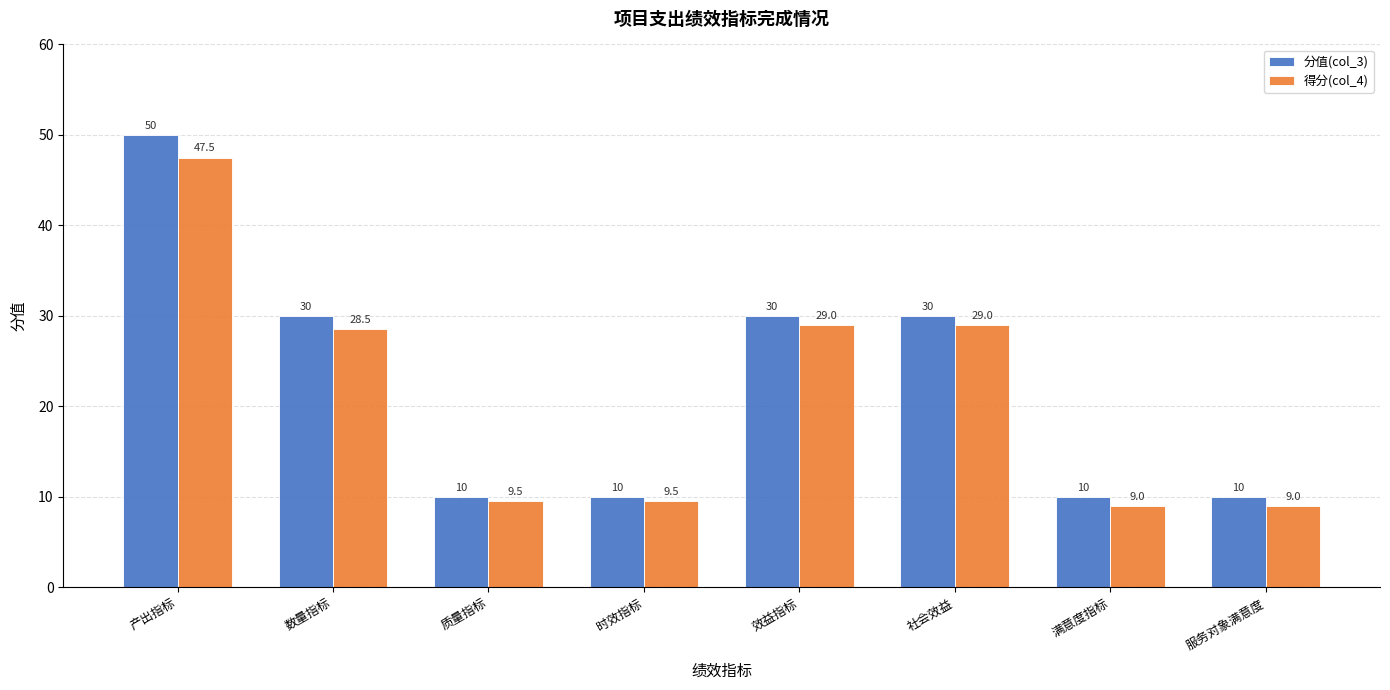

Which series has the largest range (max minus min)?

分值(col_3)